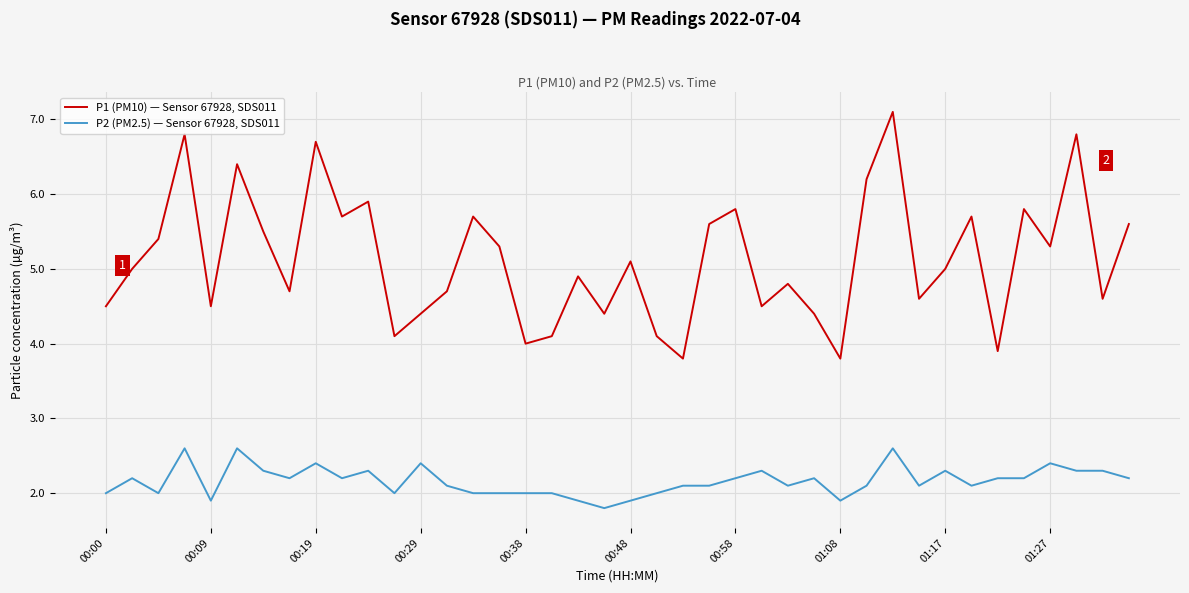

Rank the series by their maximum value, from lowest to highest.

P2 (PM2.5) — Sensor 67928, SDS011, P1 (PM10) — Sensor 67928, SDS011